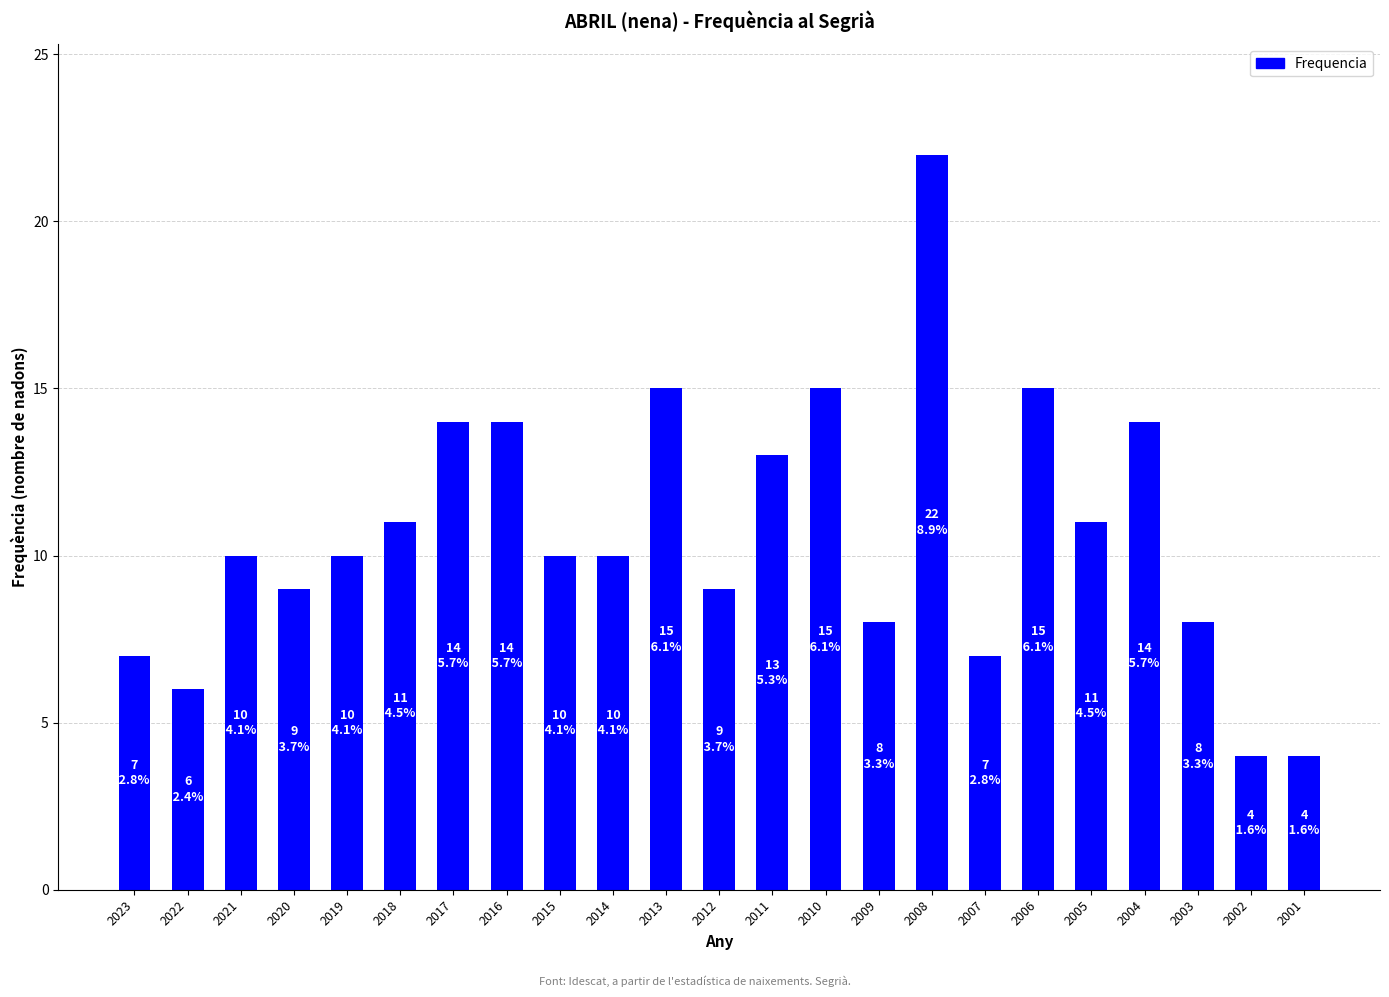

The chart shows a value of 9 at 2020. True or false?

True